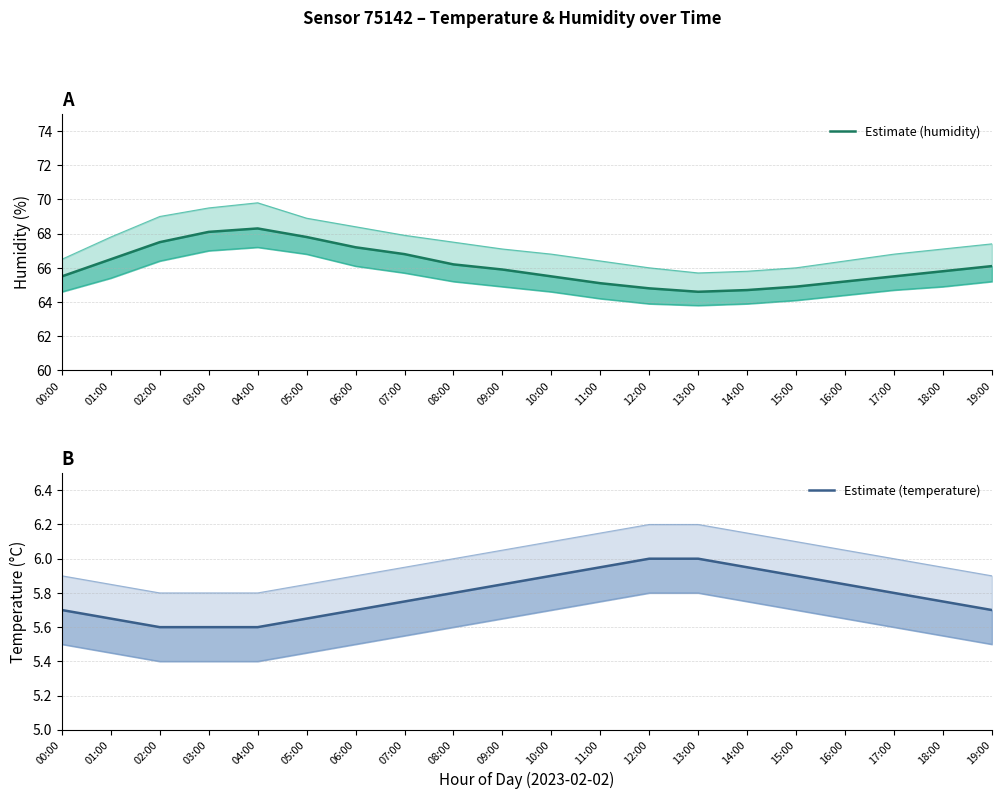

What is the average value of the Estimate (humidity) series?

66.1